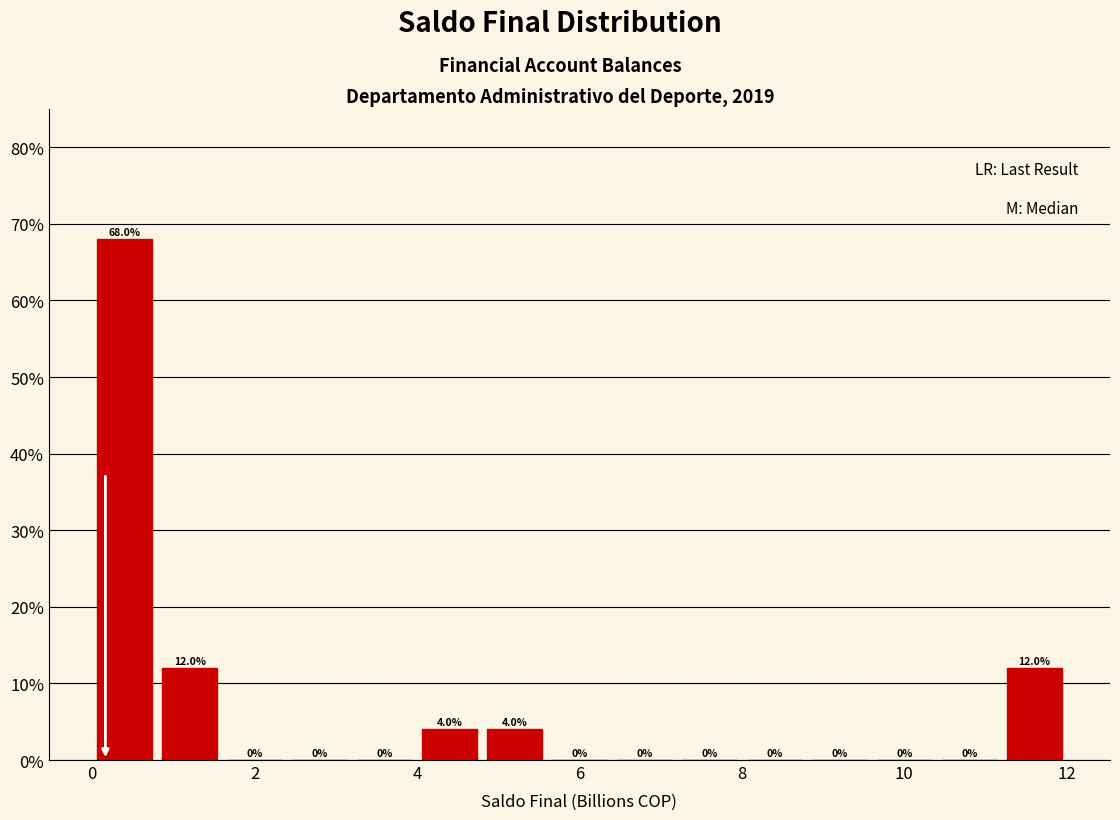

Over which range of the x-axis is the bar tallest?

0.0 to 0.8